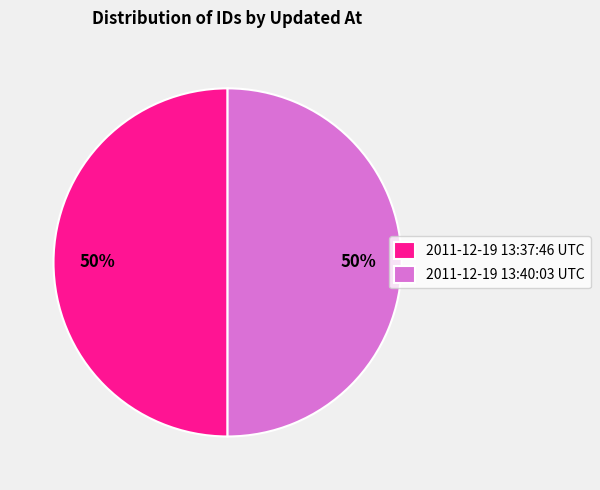

Is it true that 2011-12-19 13:40:03 UTC is 50% of the pie?

True